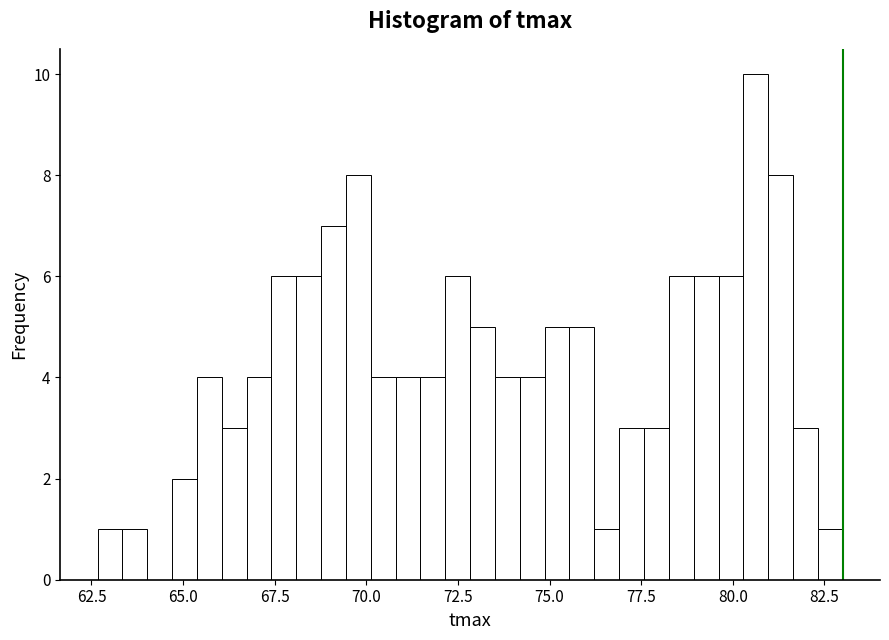

Read against the x-axis, roughly where is the centre of the tallest bar?

80.5